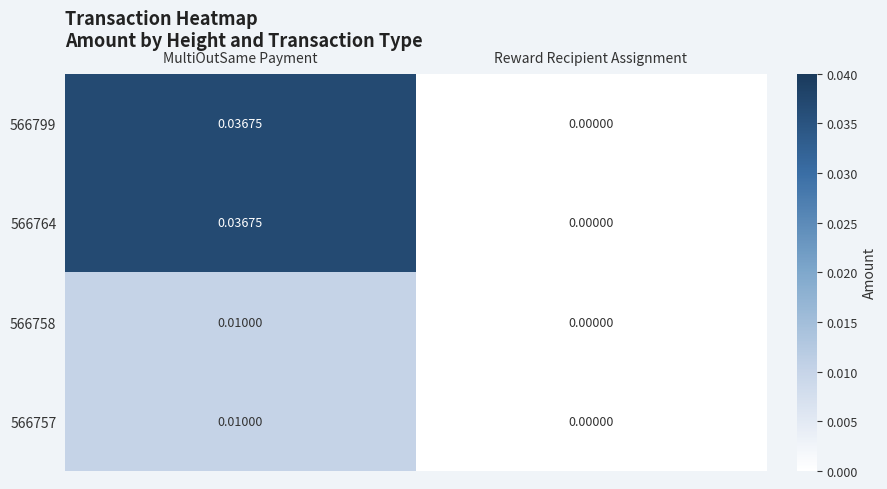

List the labels in order of 566758 value, largest first.

MultiOutSame Payment, Reward Recipient Assignment